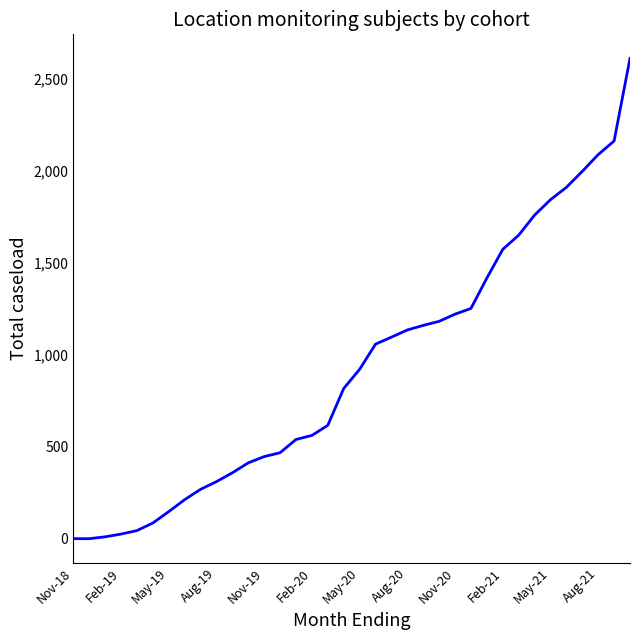

What is the greatest value displayed?

2610